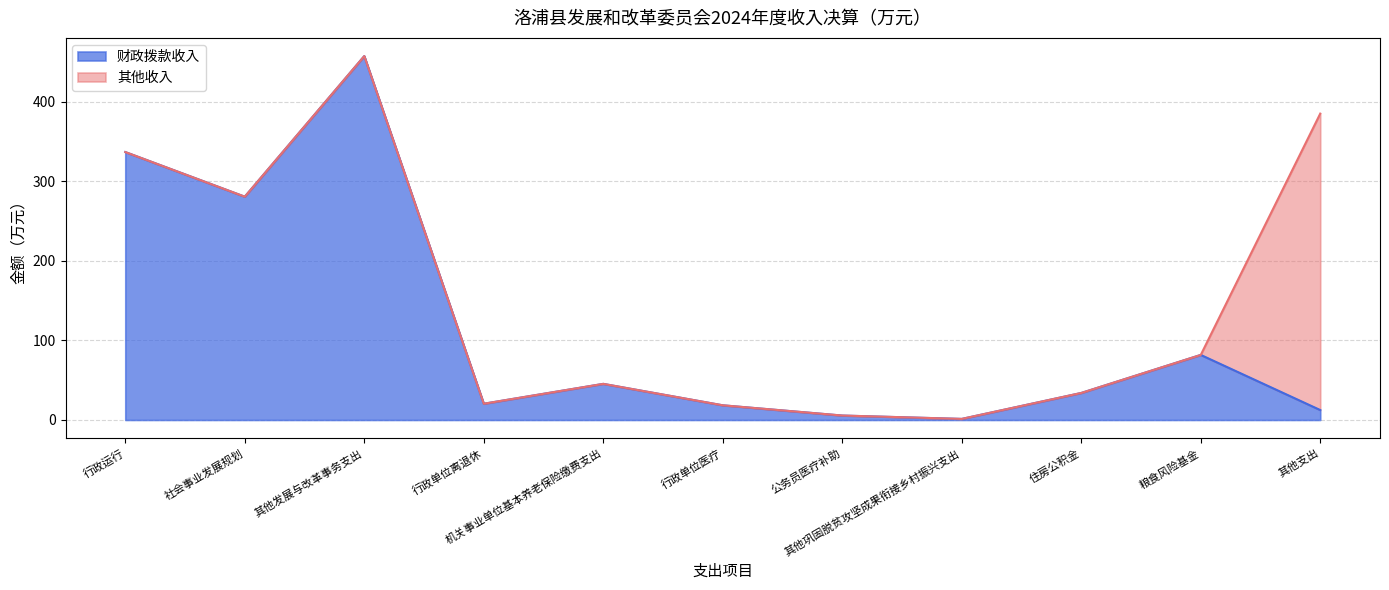

Is it true that the value at 行政单位离退休 is 29.6?

False